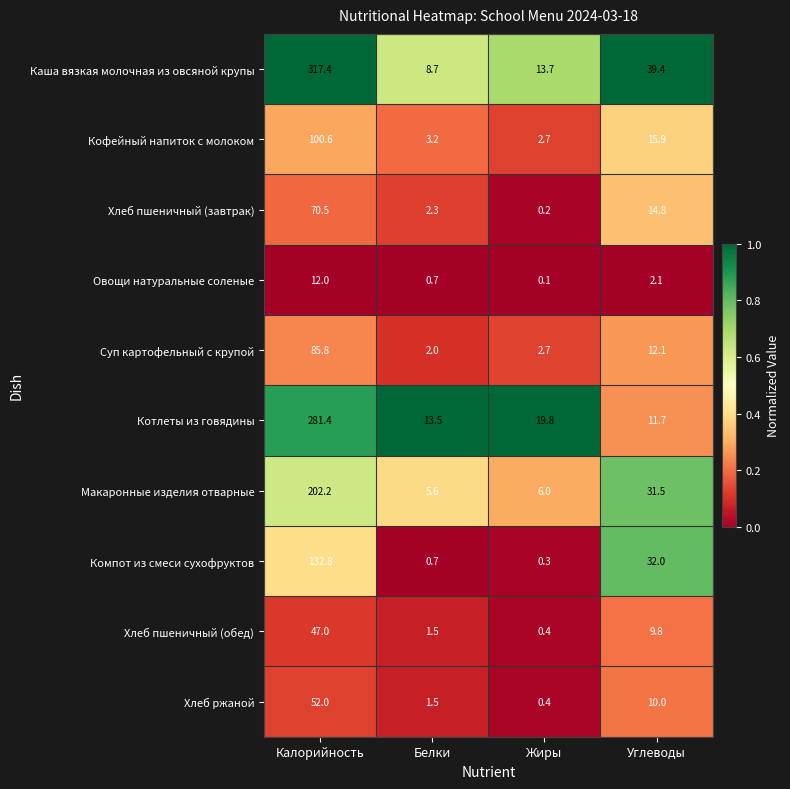

What is the difference between the Макаронные изделия отварные values at Жиры and Калорийность?

196.2